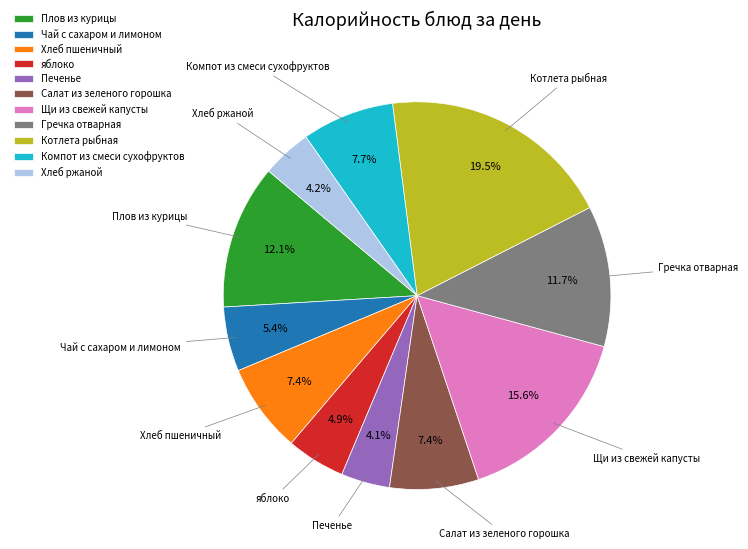

Approximately how many times larger is the value at Хлеб пшеничный compared to Плов из курицы?

0.6